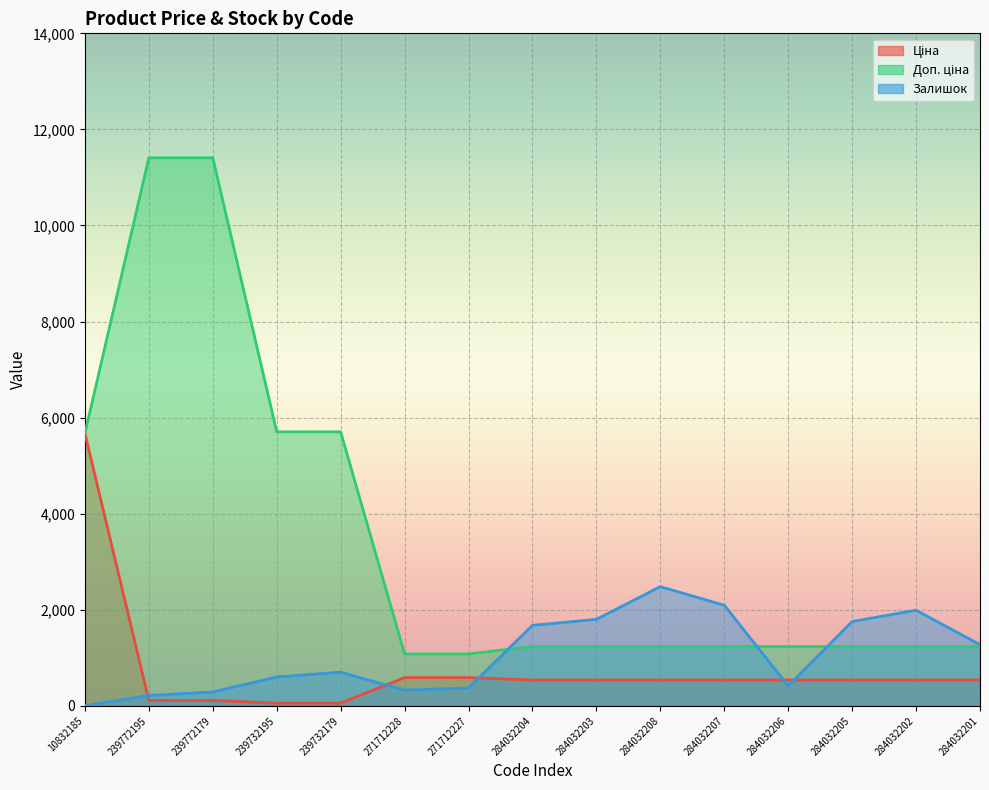

At how many categories does at least one series exceed 250?

15